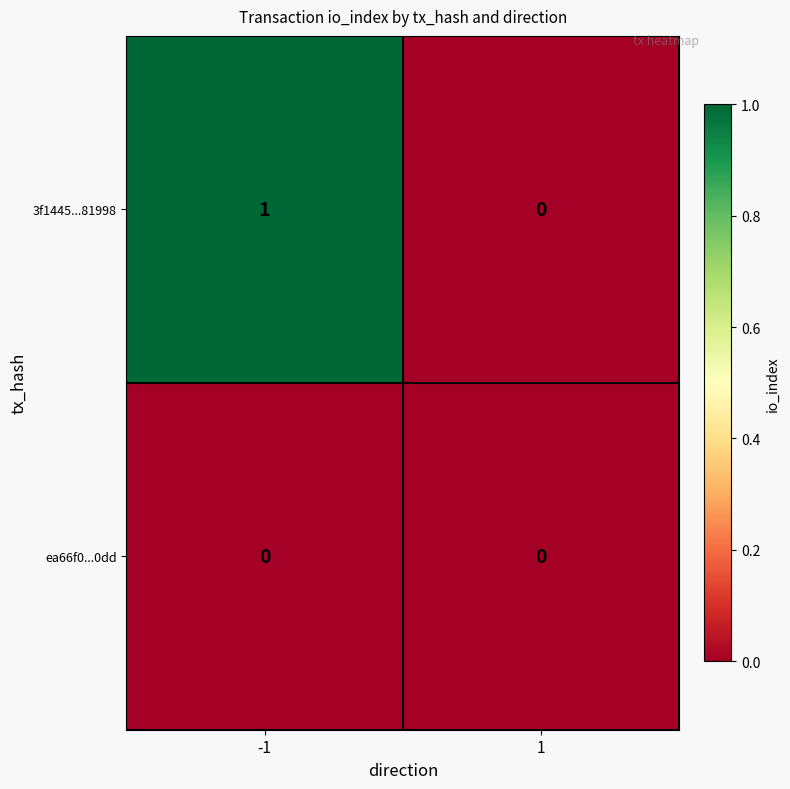

Reading right to left, extract all data points from this chart.

3f1445...81998: 1=0	-1=1
ea66f0...0dd: 1=0	-1=0